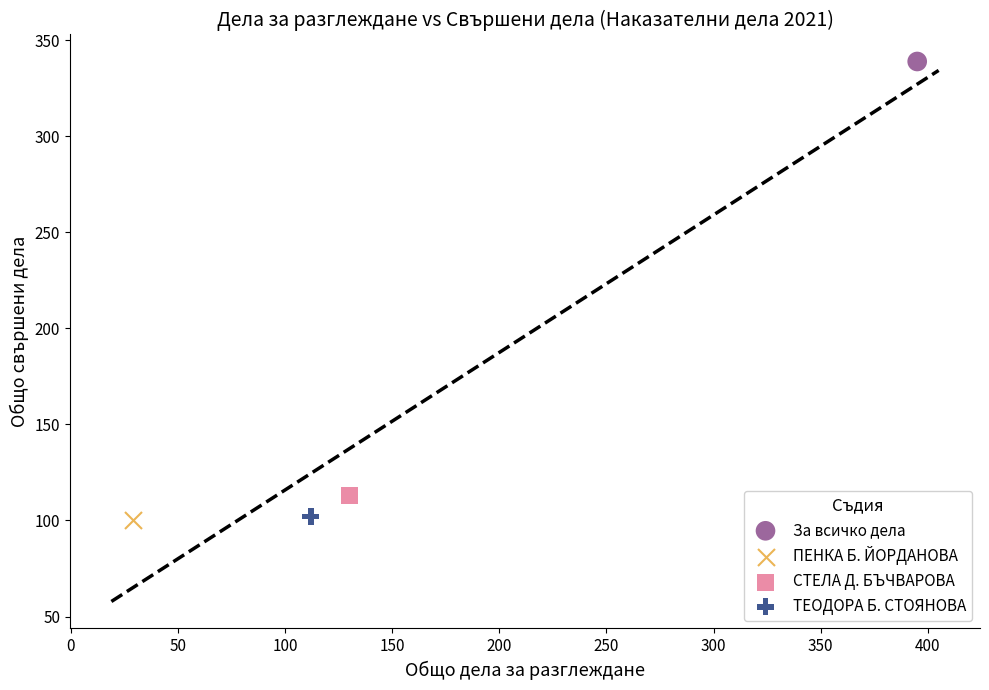

Which series reaches the maximum Y coordinate?

За всичко дела